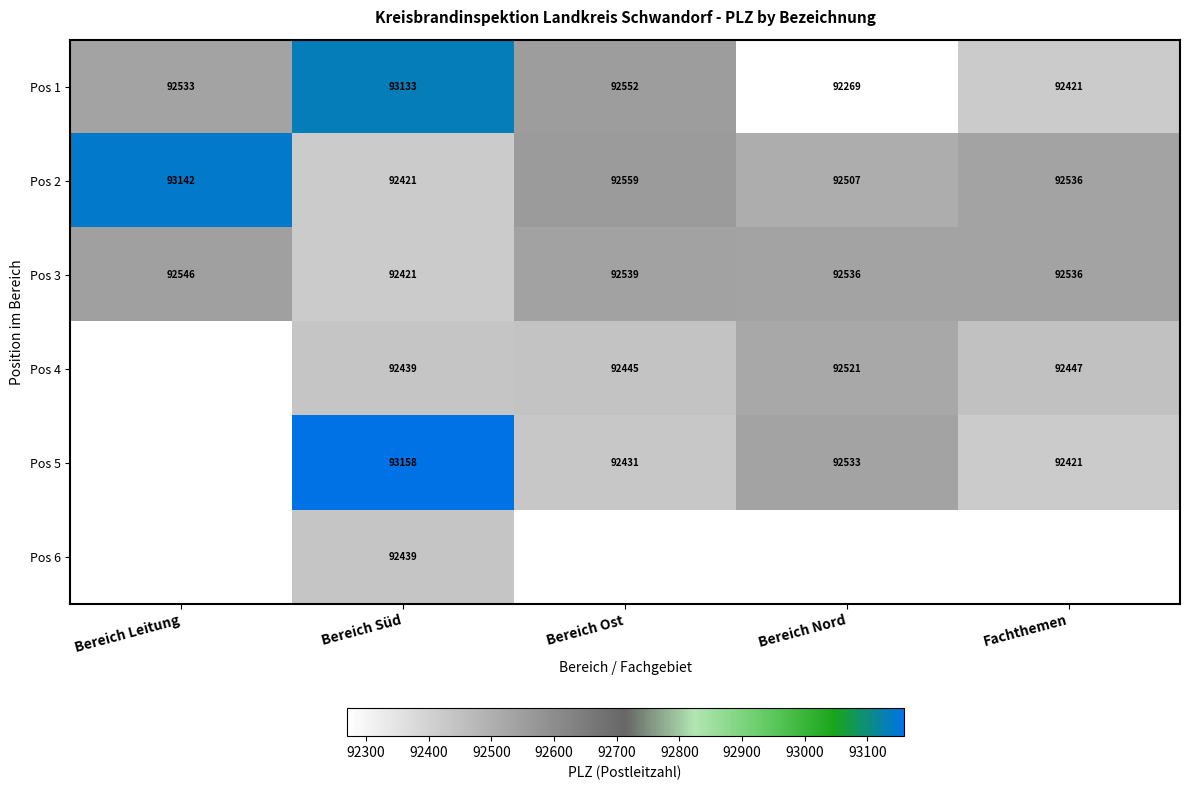

Which category has the highest value in the Pos 1 series?

Bereich Süd